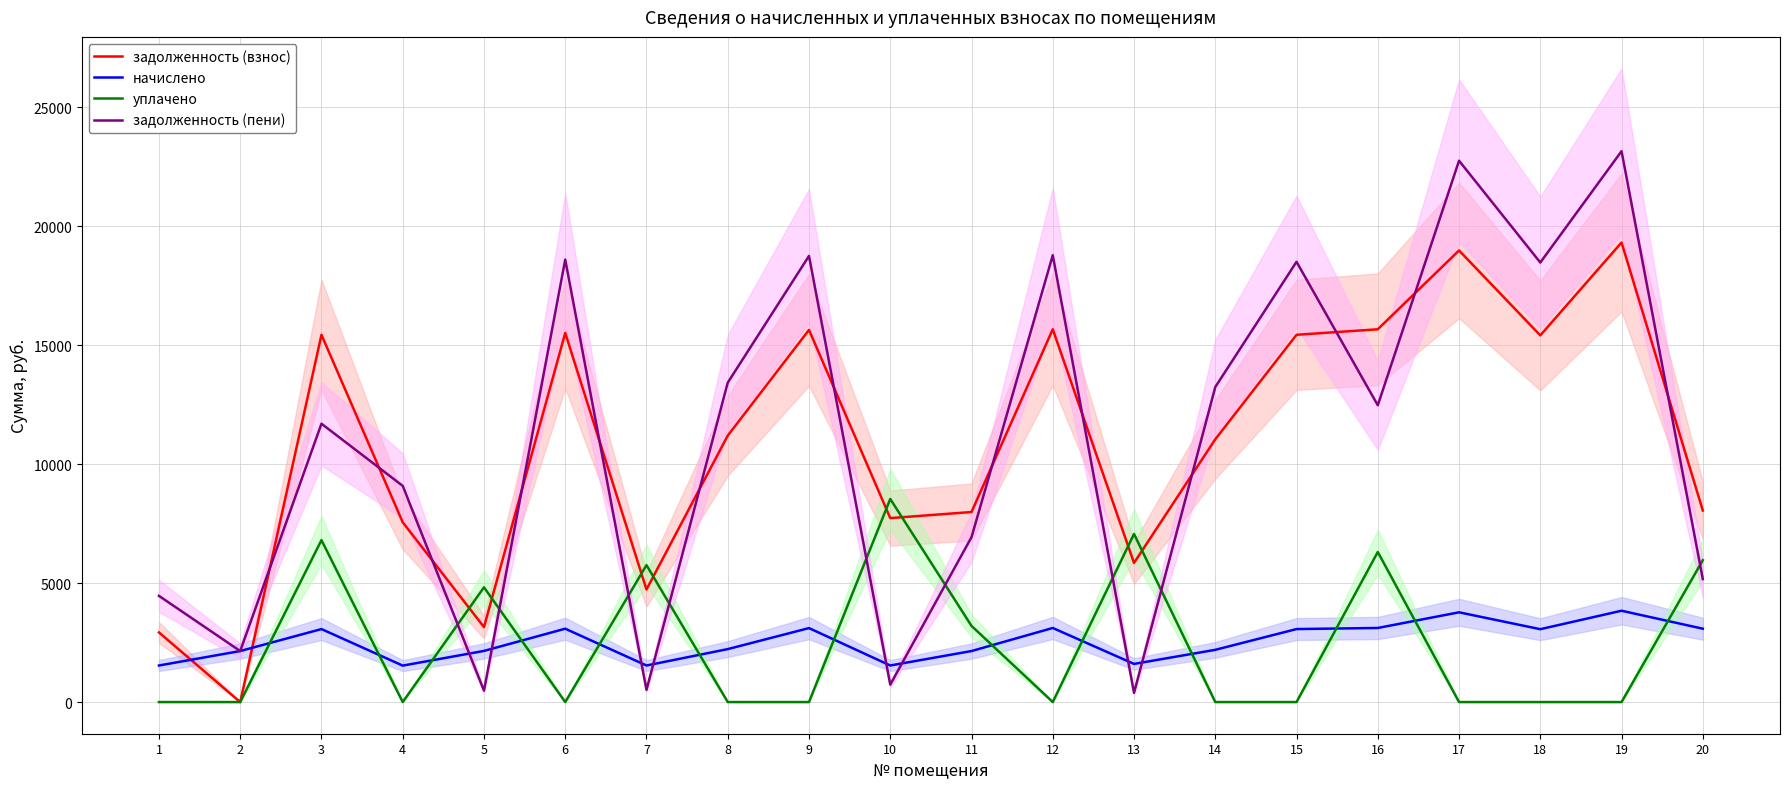

How many values in the уплачено series exceed 0?

8